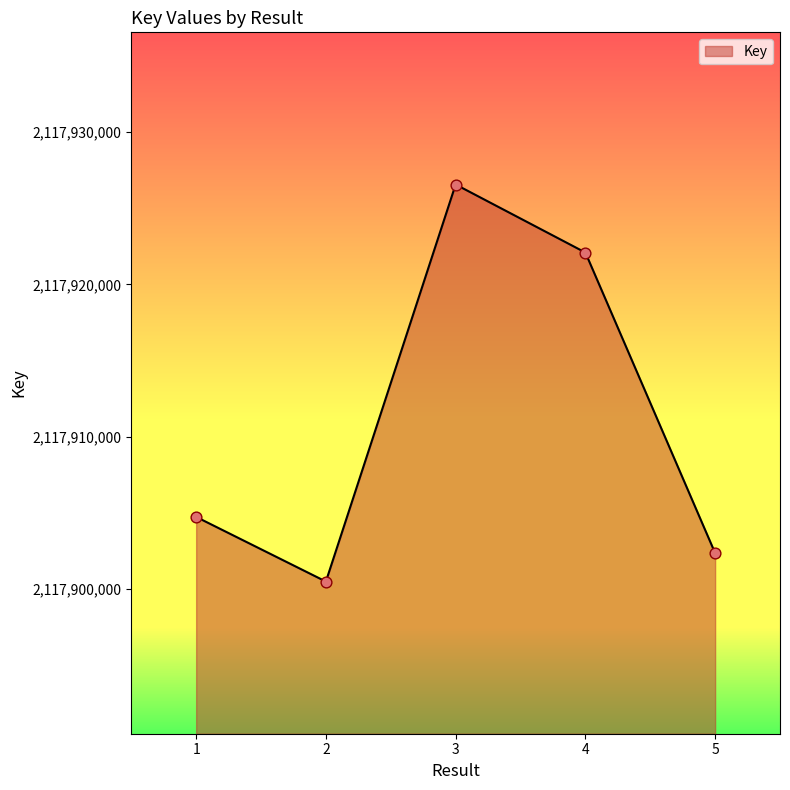

What is the change in value from 1 to 3?

+21845